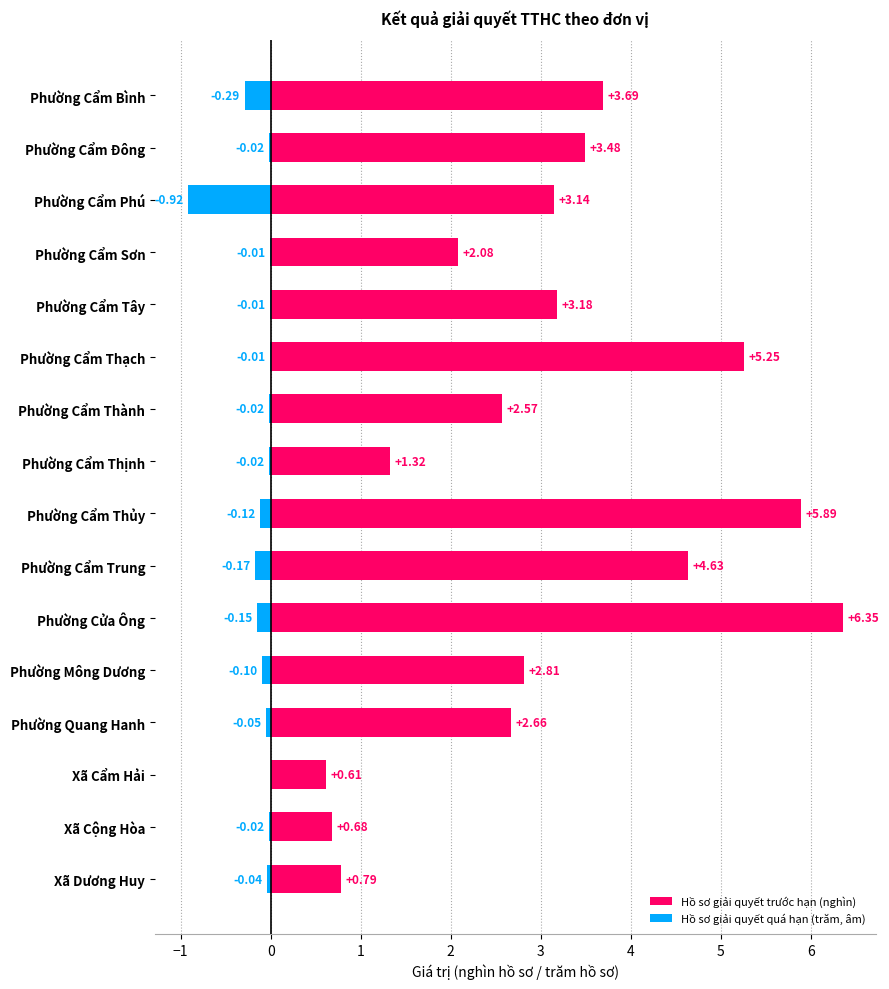

At how many categories does at least one series exceed 4?

4